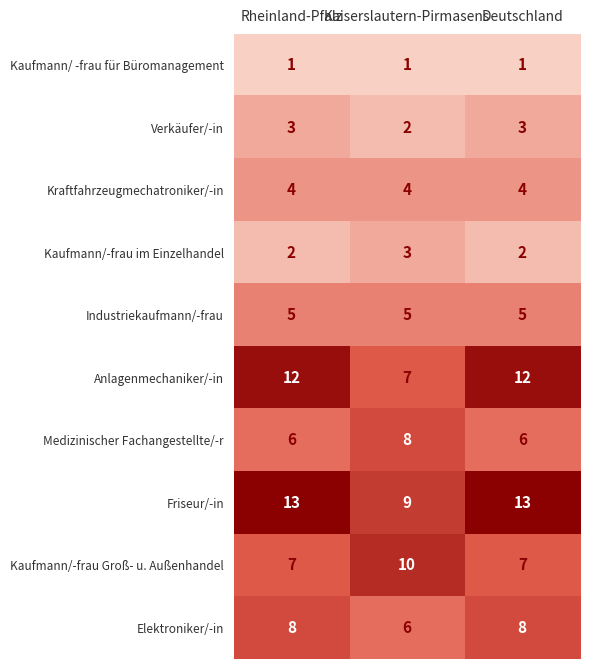

What is the total value across all series at Kaiserslautern-Pirmasens?

55